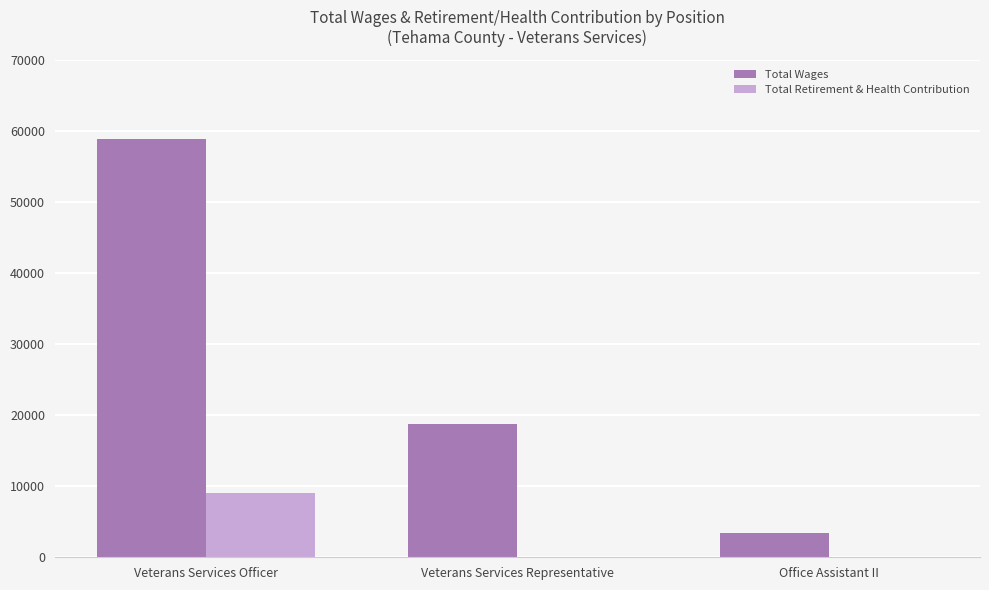

Count the Total Retirement & Health Contribution values in the range 0 to 9035.

3